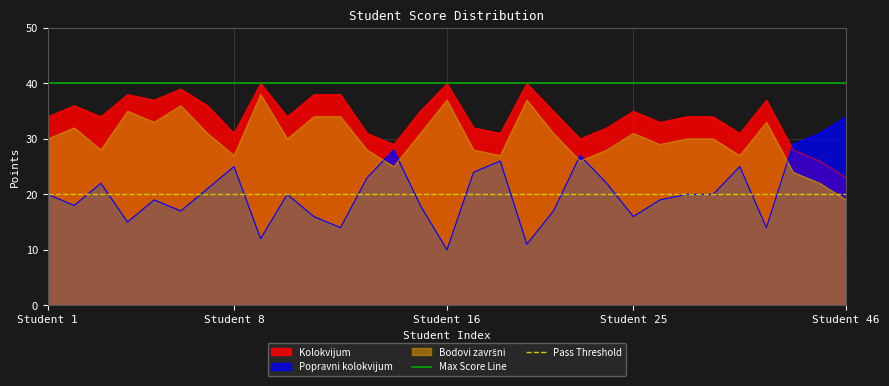

The Popravni kolokvijum series shows 23 at Student 25. True or false?

False